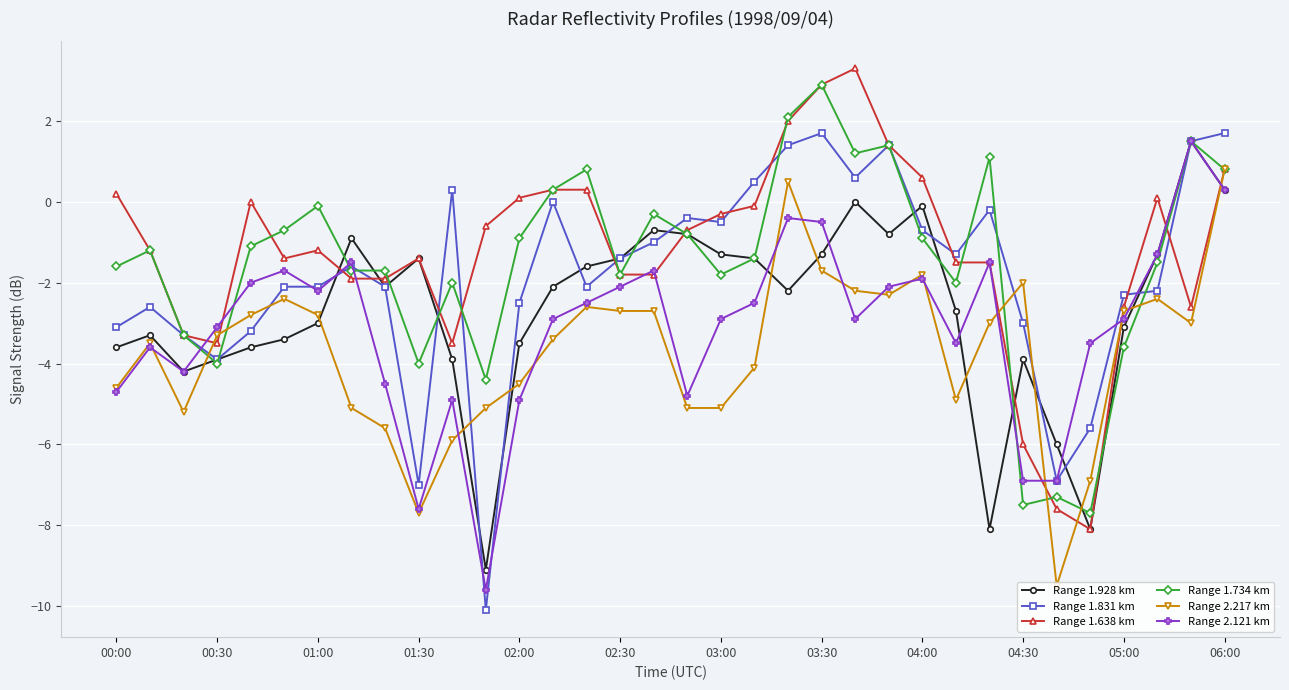

How many values in the Range 1.734 km series exceed -1?

15